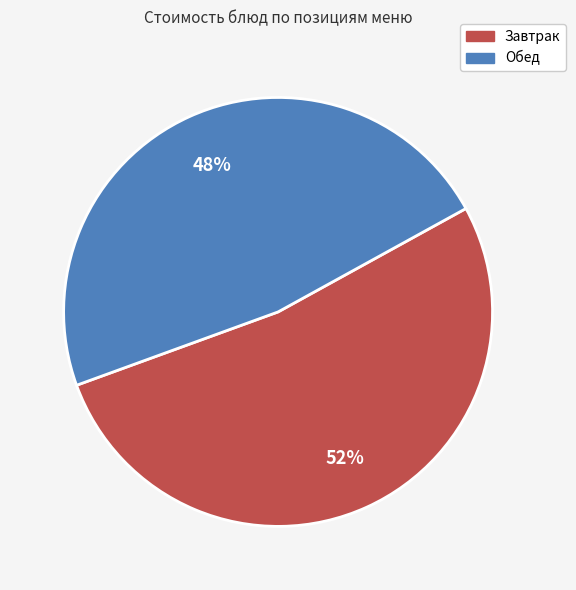

Combined, do Обед and Завтрак account for over 50%?

Yes